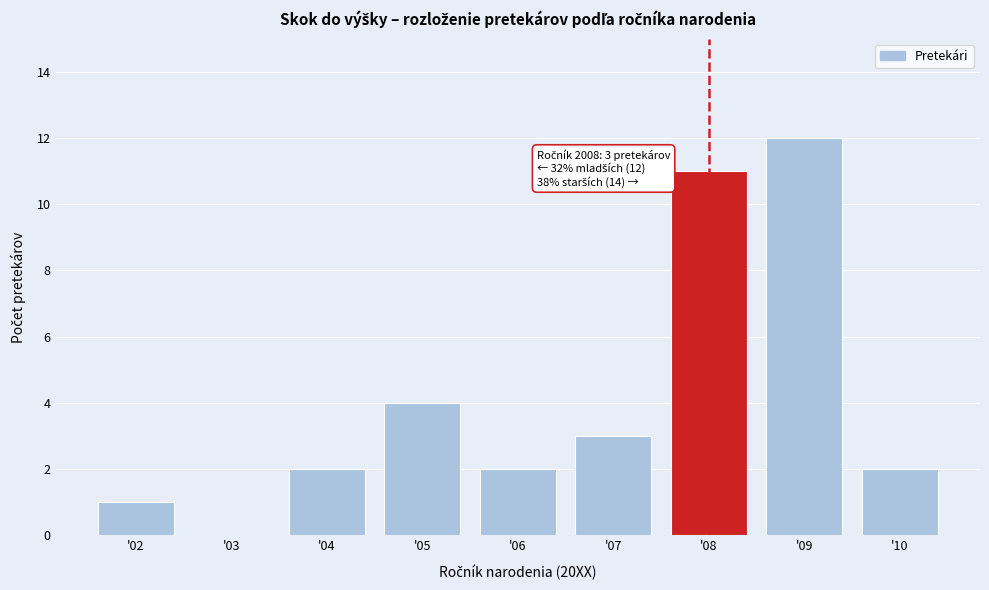

Which range on the x-axis has the tallest bar?

8.5 to 9.5